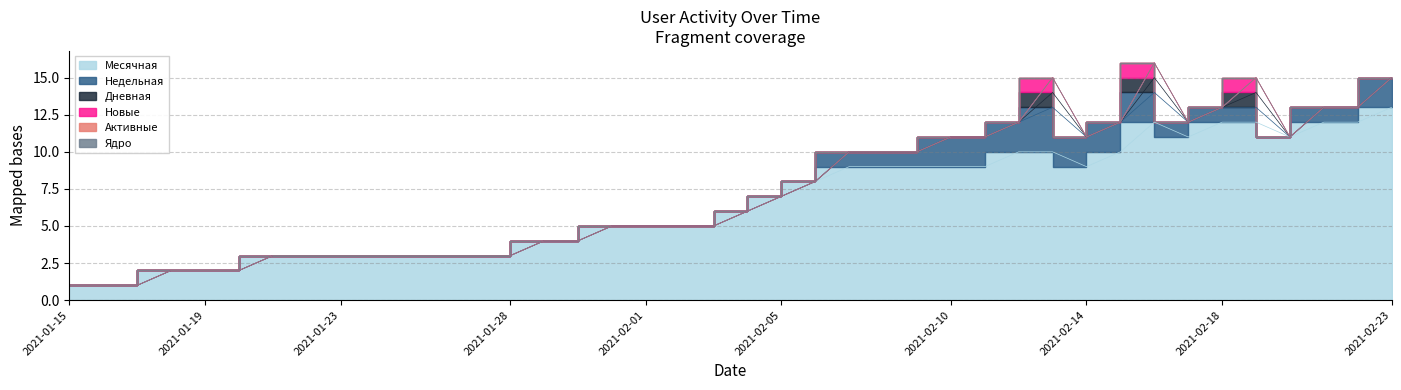

Which series changed the most between 2021-02-11 and 2021-02-09?

Месячная